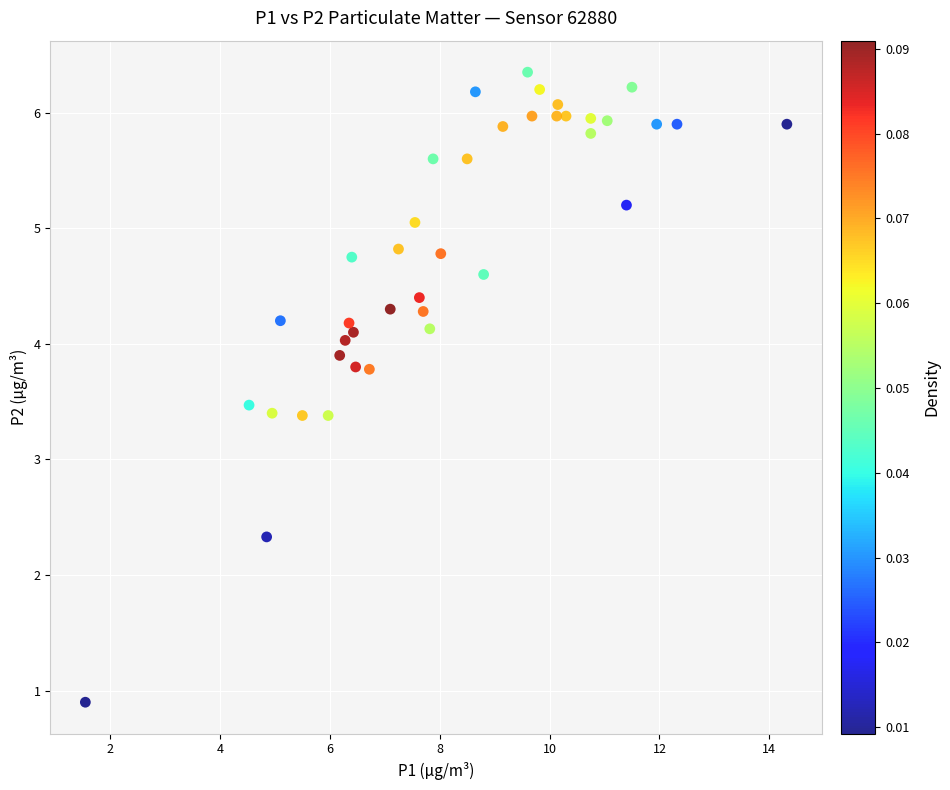

What is the range of X values (max minus min)?

12.8